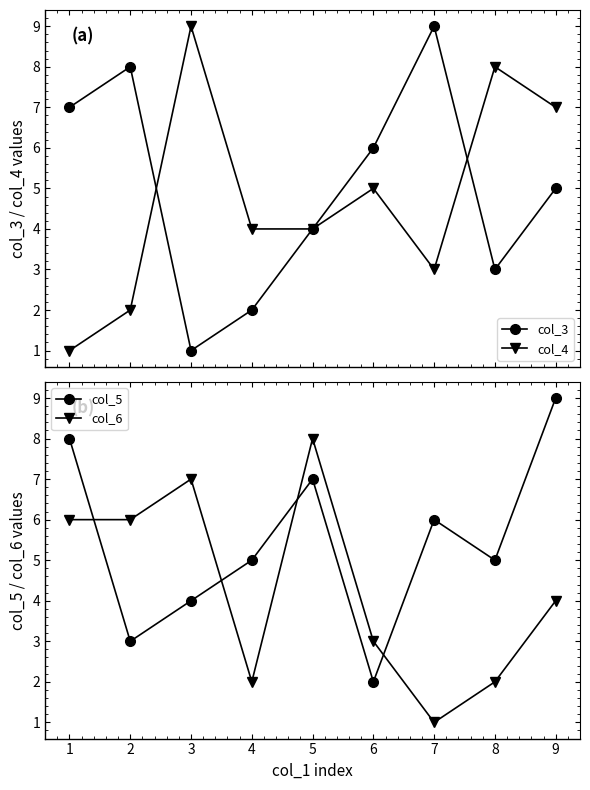

True or false: col_3 has more than 0 points higher than both neighbors.

True